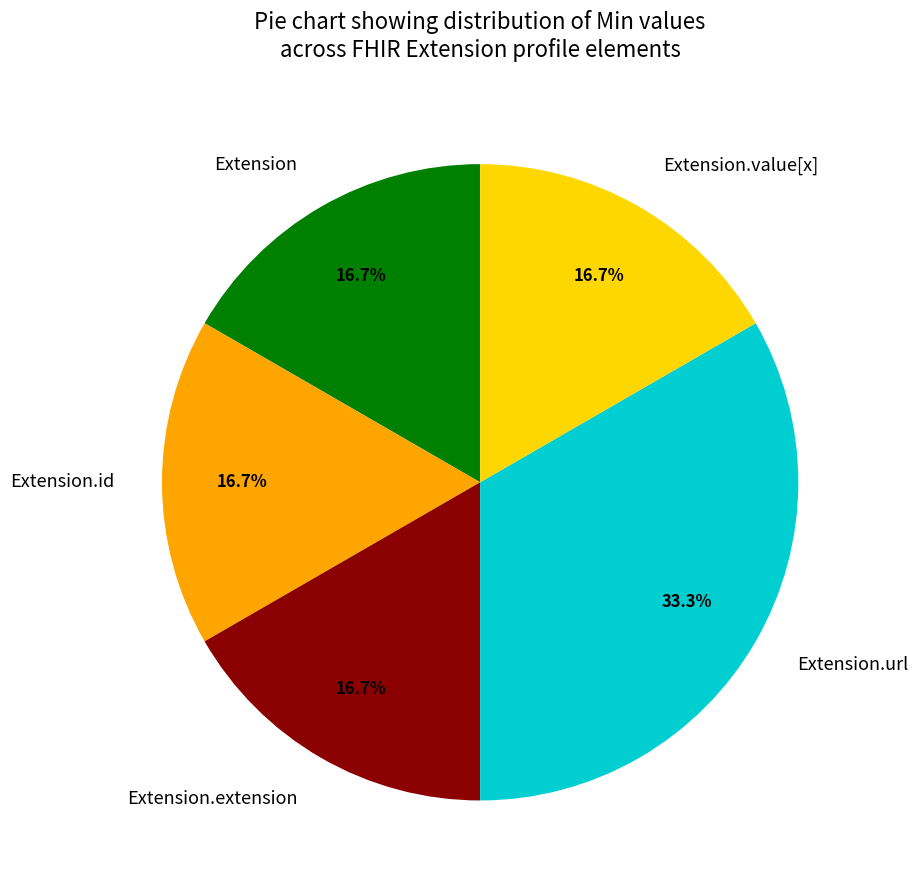

How many segments does this pie chart have?

5